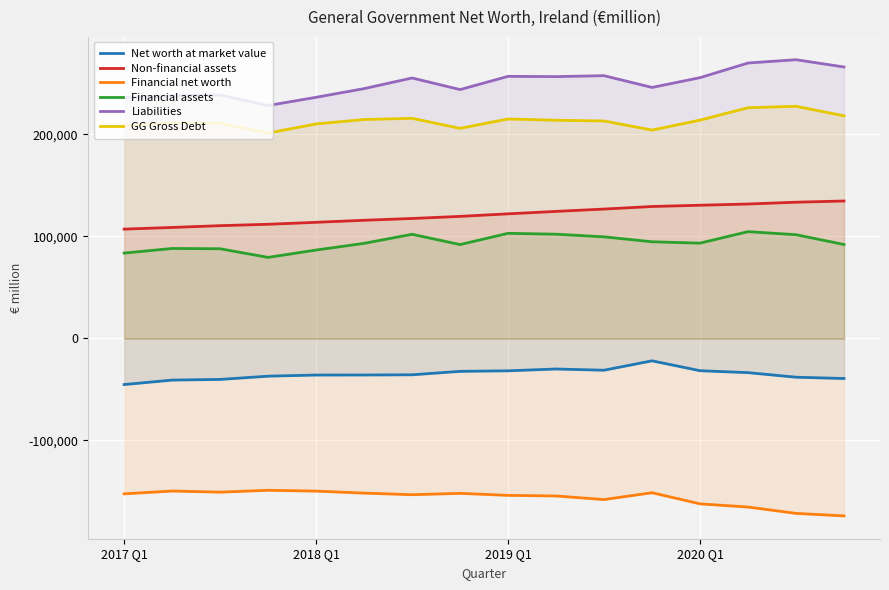

True or false: Non-financial assets and GG Gross Debt cross at least once.

False